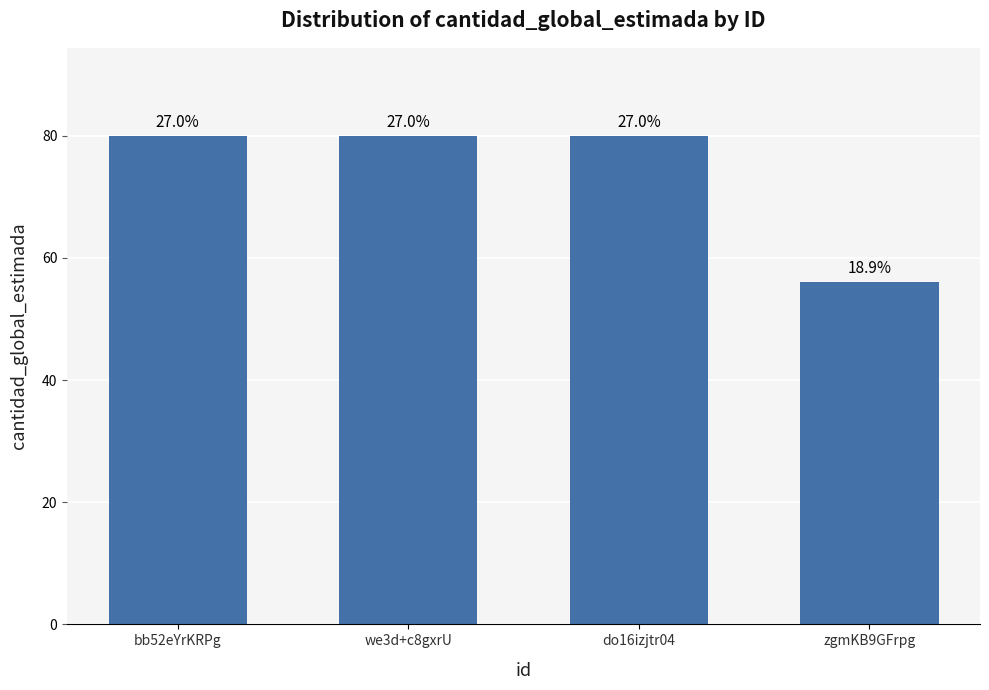

What is the sum of all values?

296